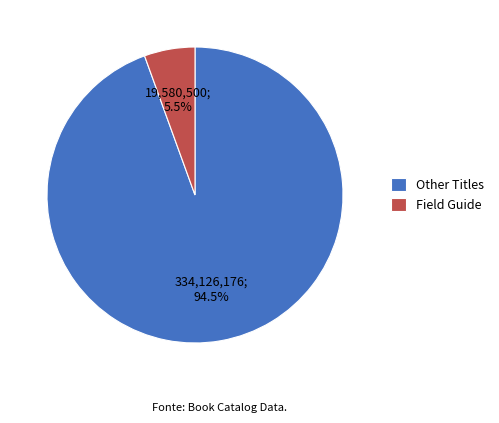

What is the smallest slice in the pie chart?

Field Guide